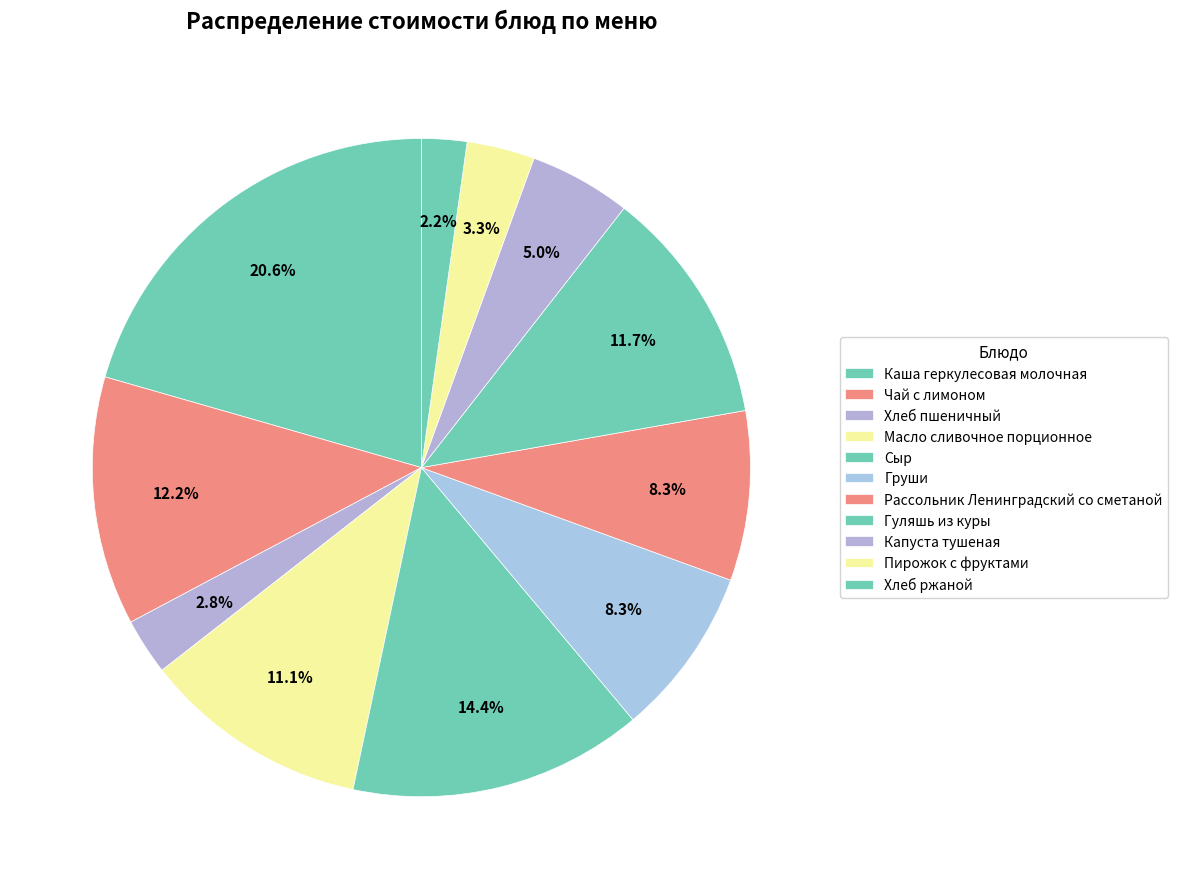

Rank the categories by value from highest to lowest.

Каша геркулесовая молочная, Сыр, Чай с лимоном, Гуляшь из куры, Масло сливочное порционное, Груши, Рассольник Ленинградский со сметаной, Капуста тушеная, Пирожок с фруктами, Хлеб пшеничный, Хлеб ржаной